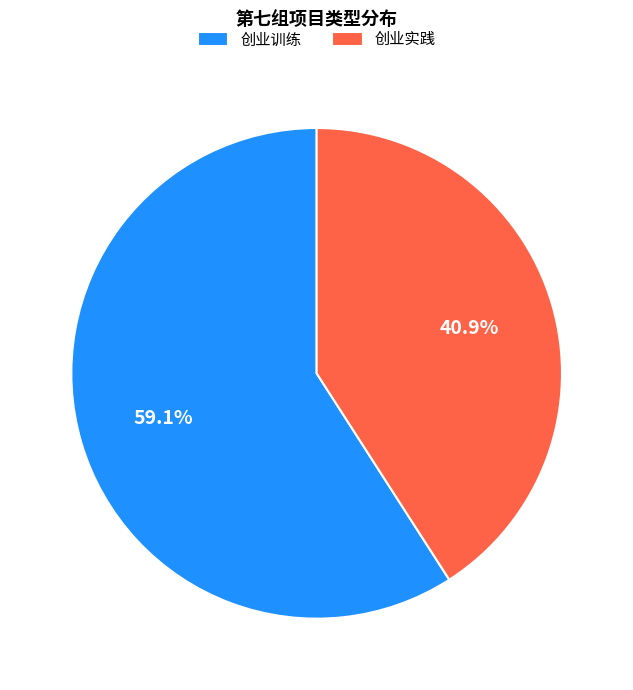

Count the number of slices in the pie.

2